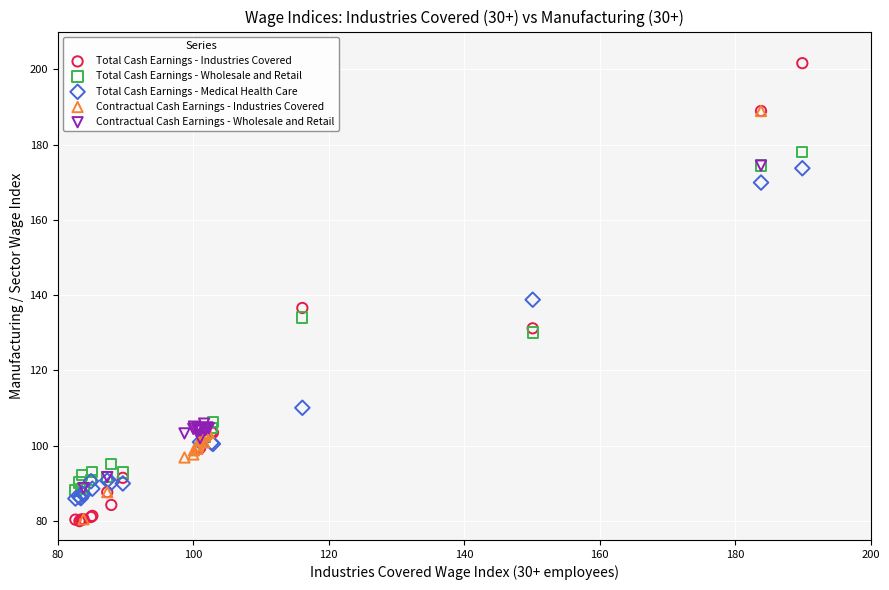

Which series reaches the maximum Y coordinate?

Total Cash Earnings - Industries Covered